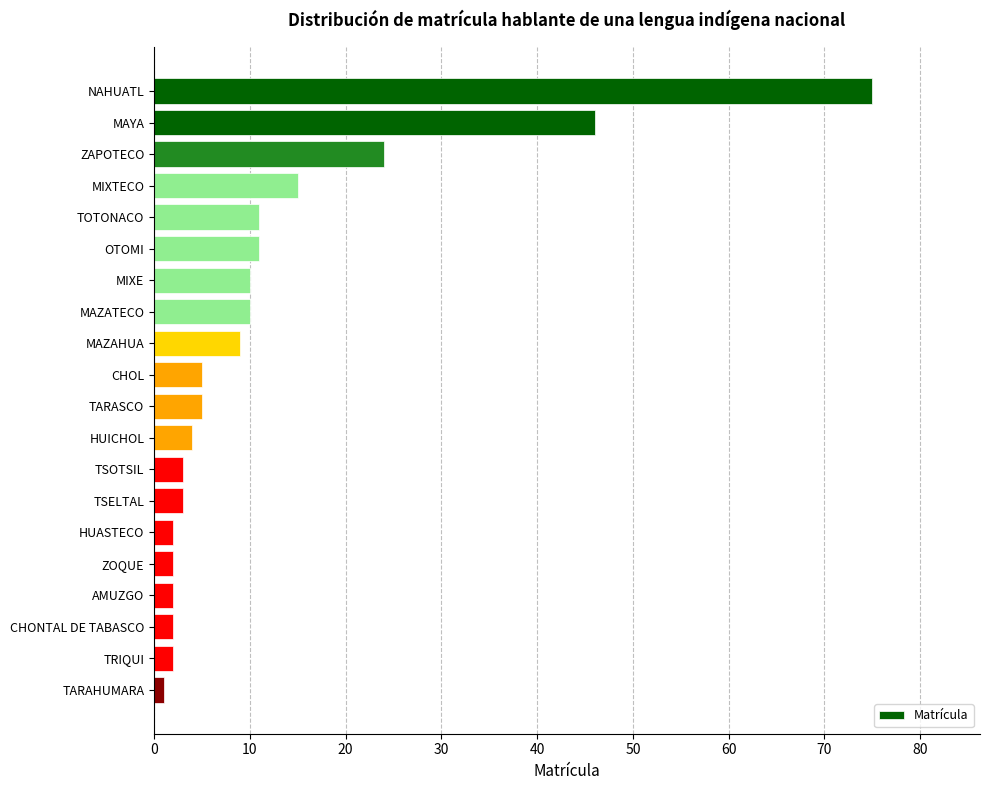

The chart shows a value of 11 at TOTONACO. True or false?

True